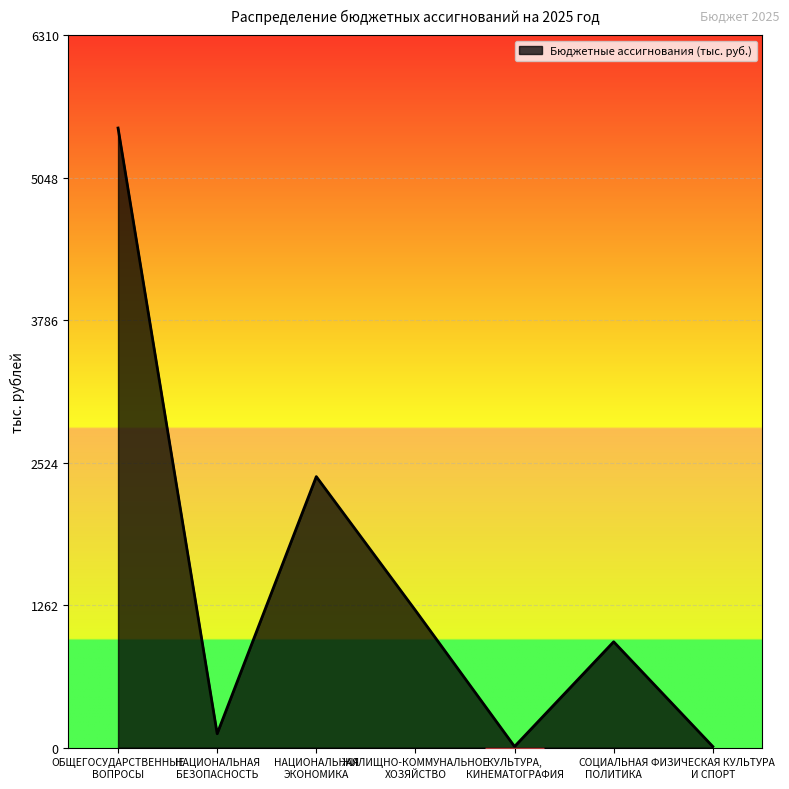

At which label does the data first exceed 937?

ОБЩЕГОСУДАРСТВЕННЫЕ
ВОПРОСЫ